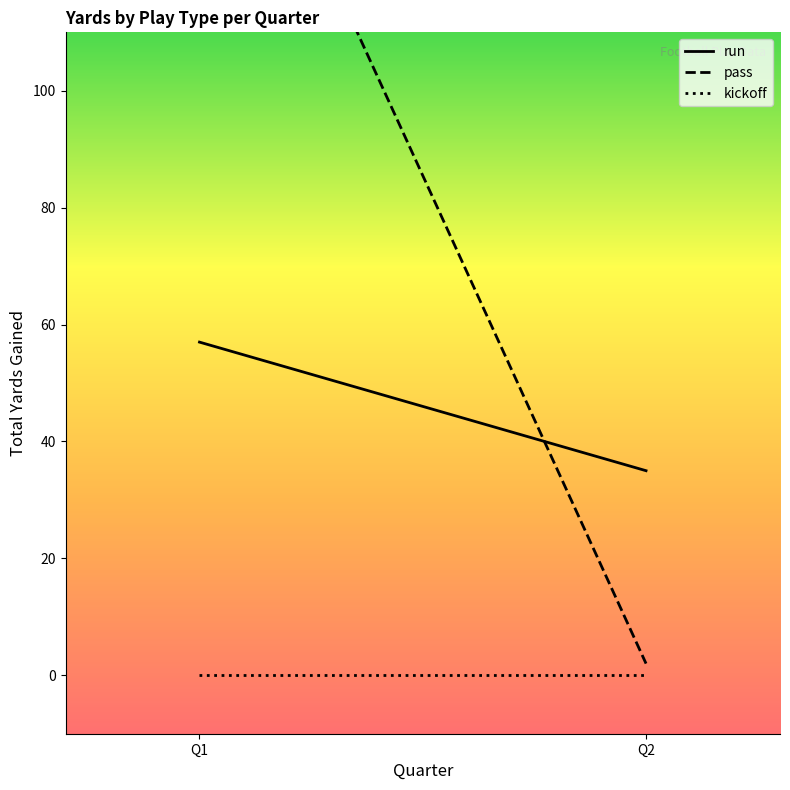

List the series in order of their peak value, highest first.

pass_line, run_line, kick_line